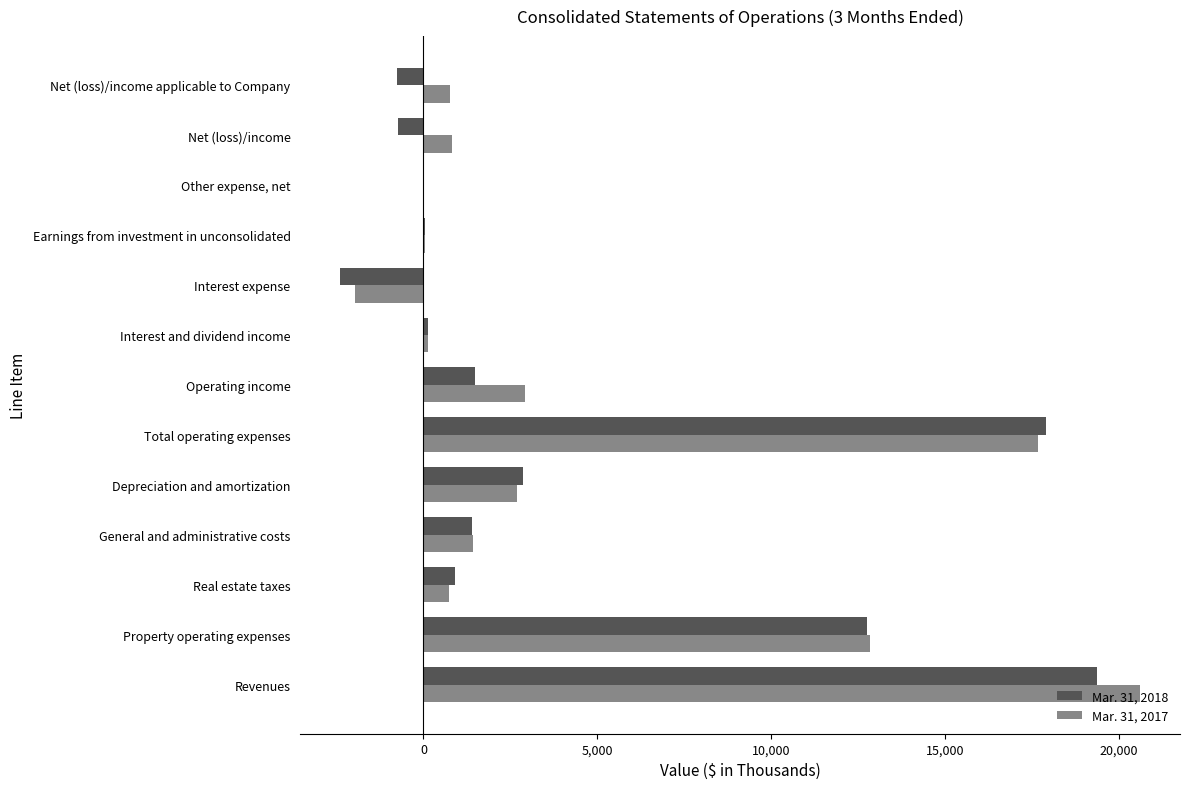

How many distinct data groups are displayed?

2